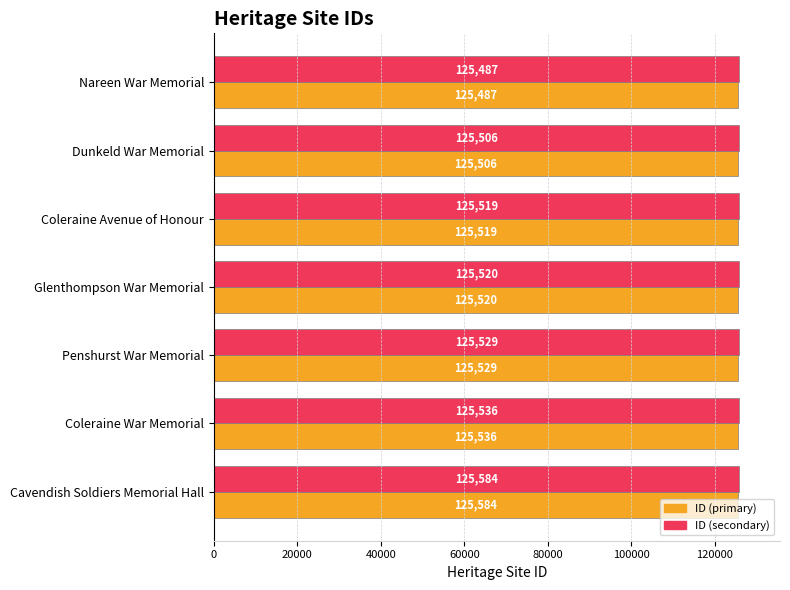

Which category has the highest value across all series?

Cavendish Soldiers Memorial Hall